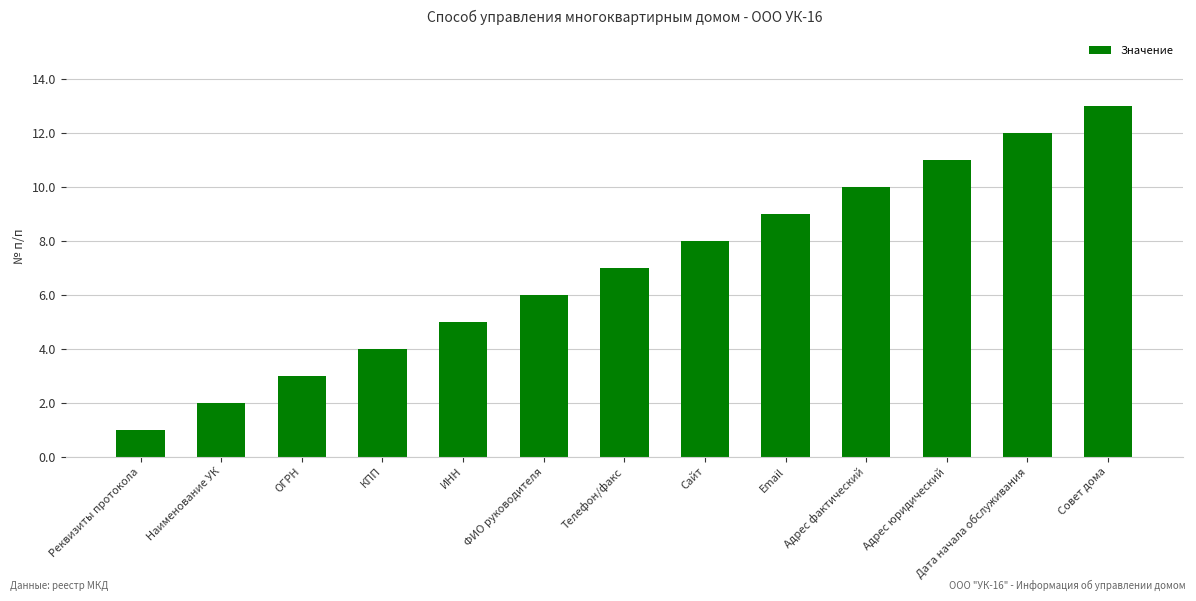

What value does the data have at Наименование УК?

2